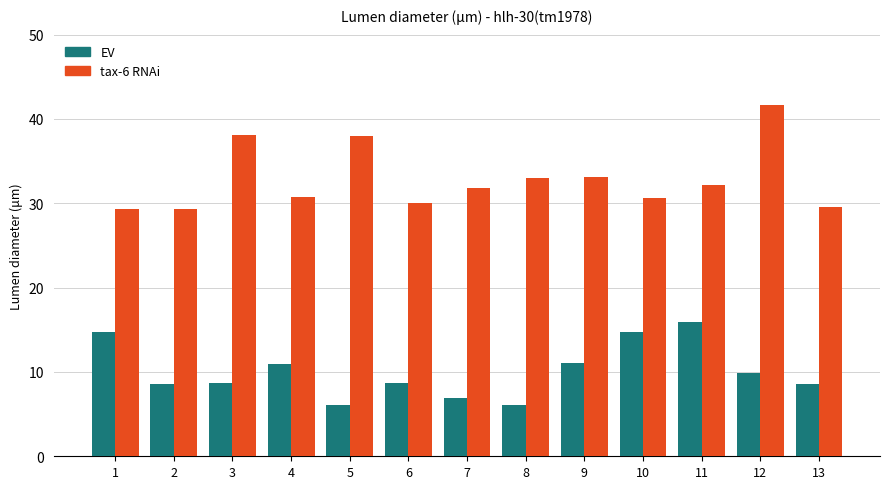

Where does the tax-6 RNAi series first go above 31?

3